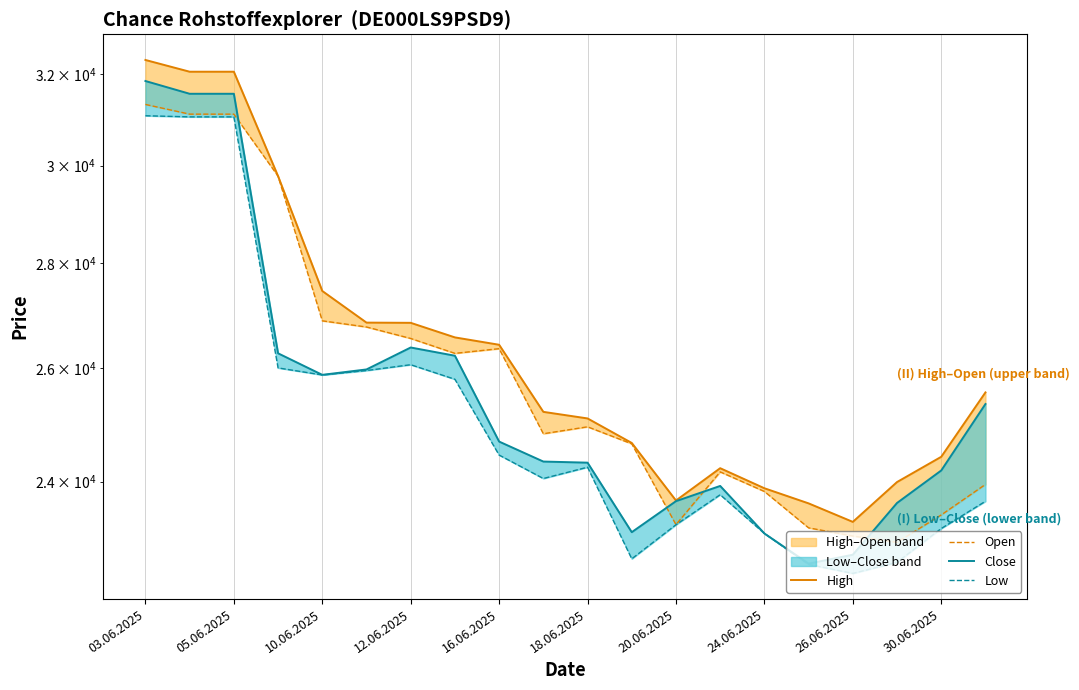

True or false: Open and Close cross at least once.

True